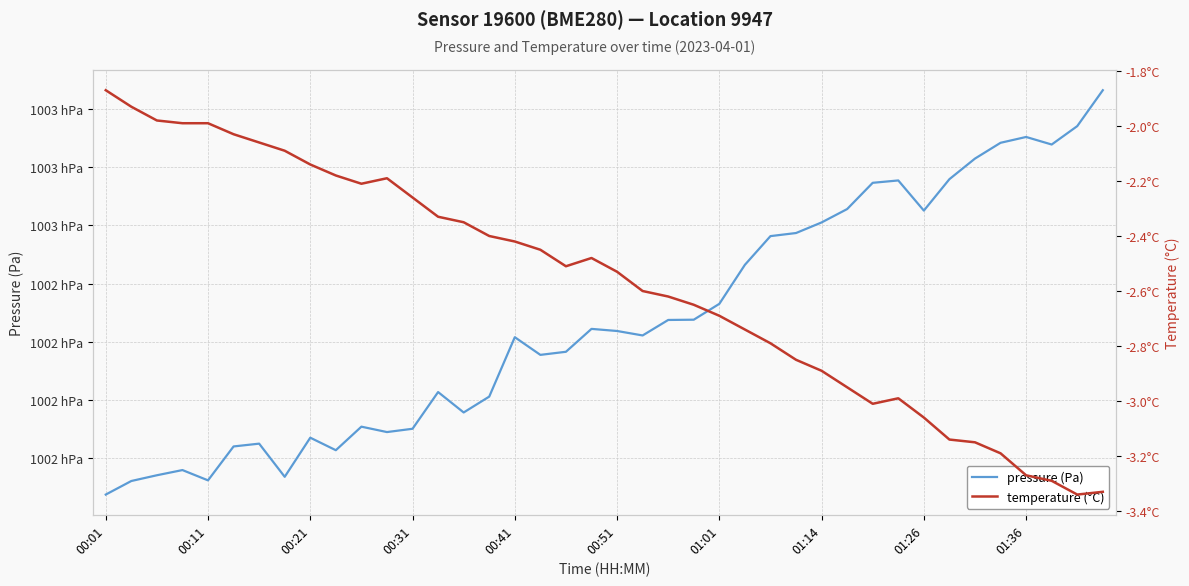

What is the highest value of the pressure series?

100306.3